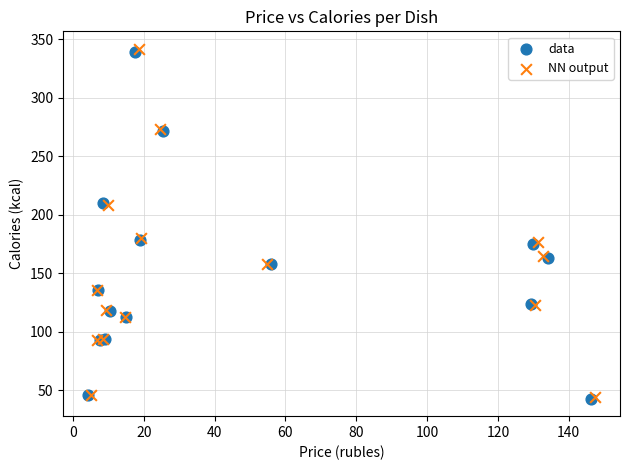

Which series has the largest Y range (max minus min)?

NN output